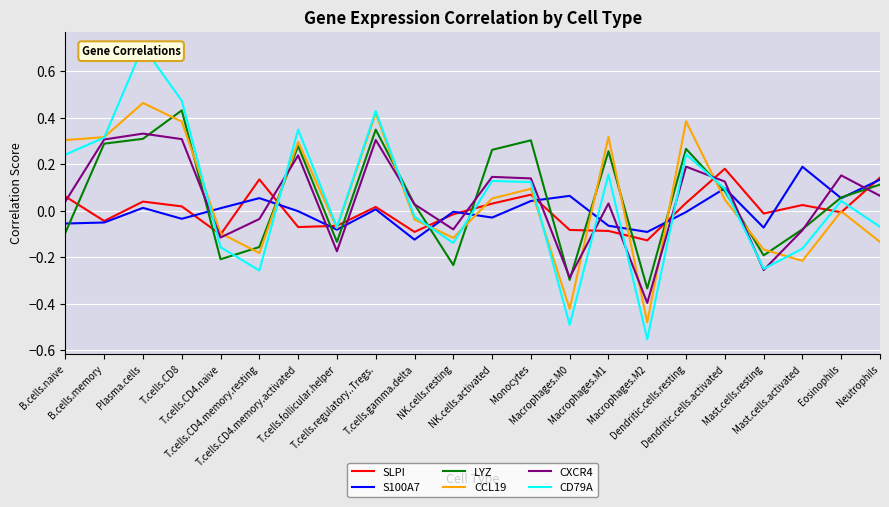

Which category has the highest value in the S100A7 series?

Mast.cells.activated